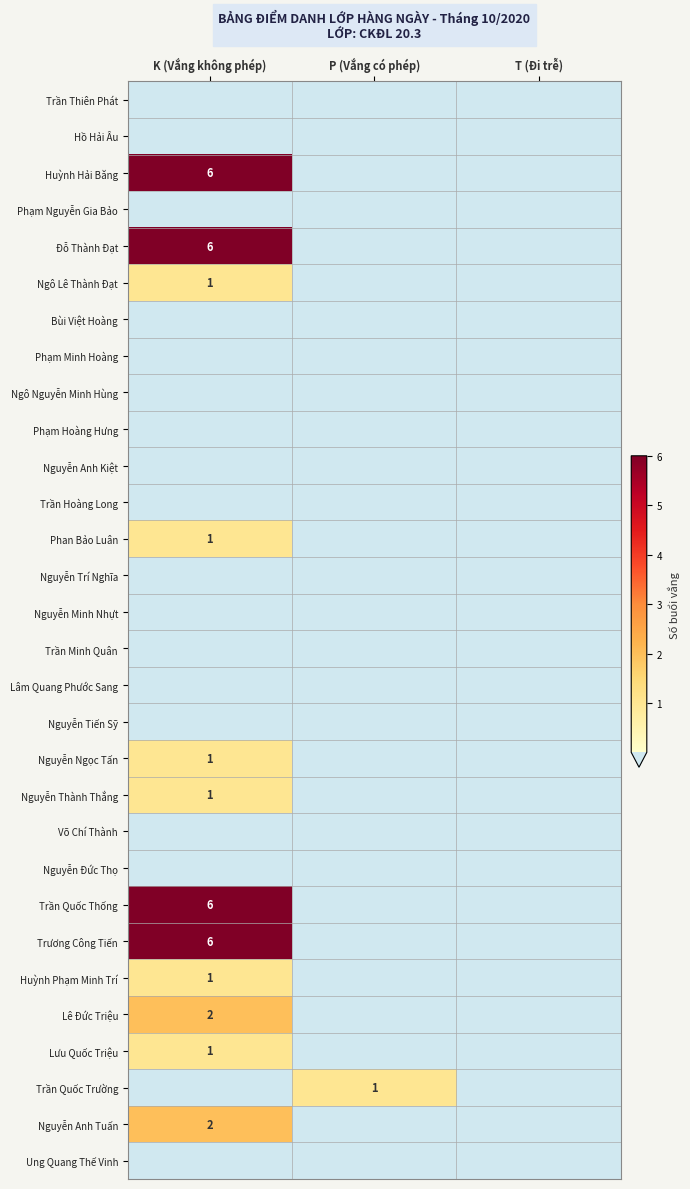

List the labels in order of Phạm Hoàng Hưng value, smallest first.

K (Vắng không phép), P (Vắng có phép), T (Đi trễ)